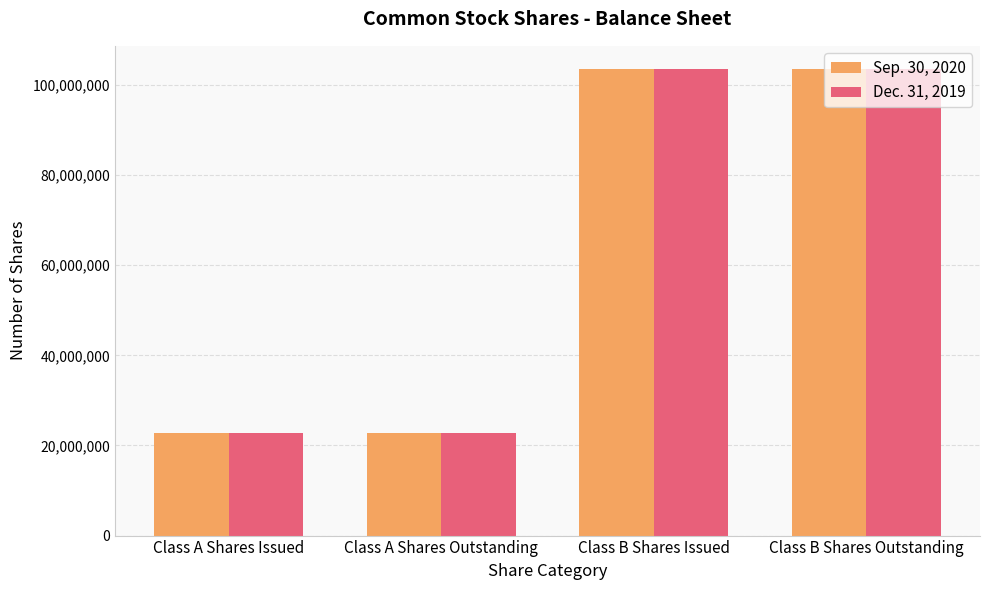

At how many categories does at least one series exceed 67971484?

2